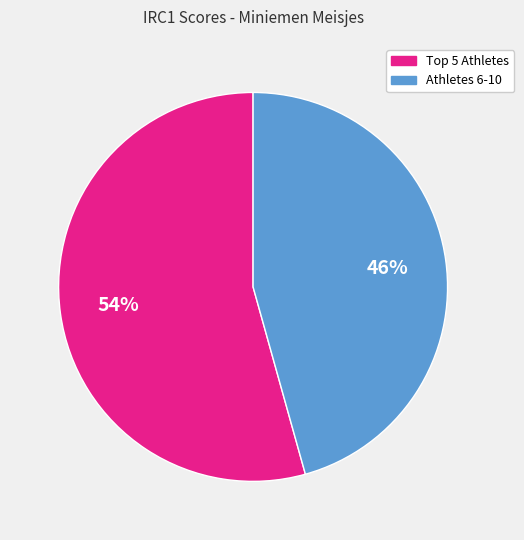

Count the number of slices in the pie.

2